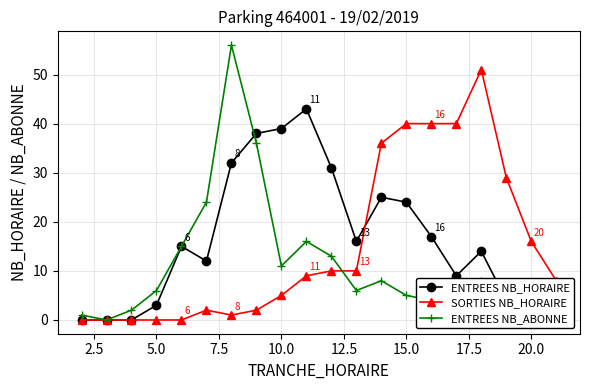

The value of SORTIES NB_HORAIRE at 10.0 is 3. True or false?

False